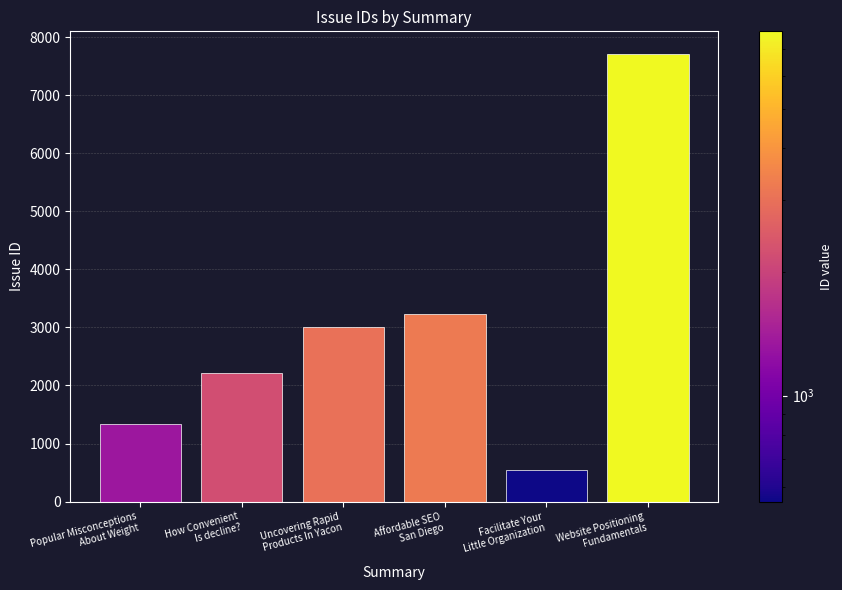

Does the chart contain any negative values?

No